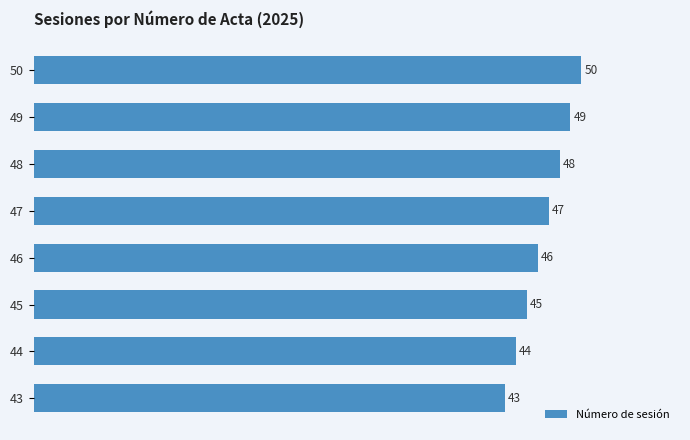

What is the difference between the maximum and minimum values?

7